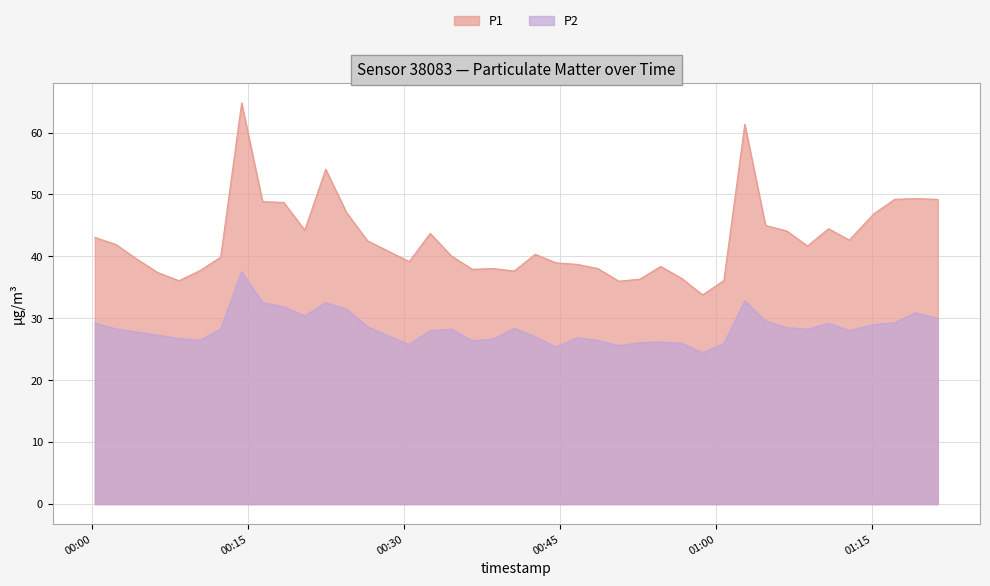

What is the greatest value displayed?

64.8